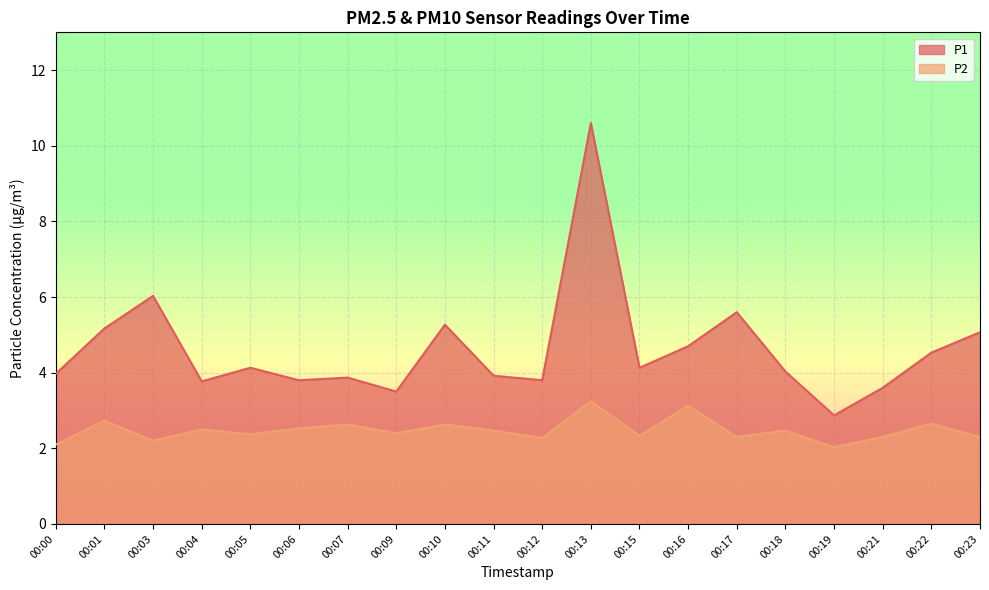

True or false: P1 and P2 intersect in this chart.

False